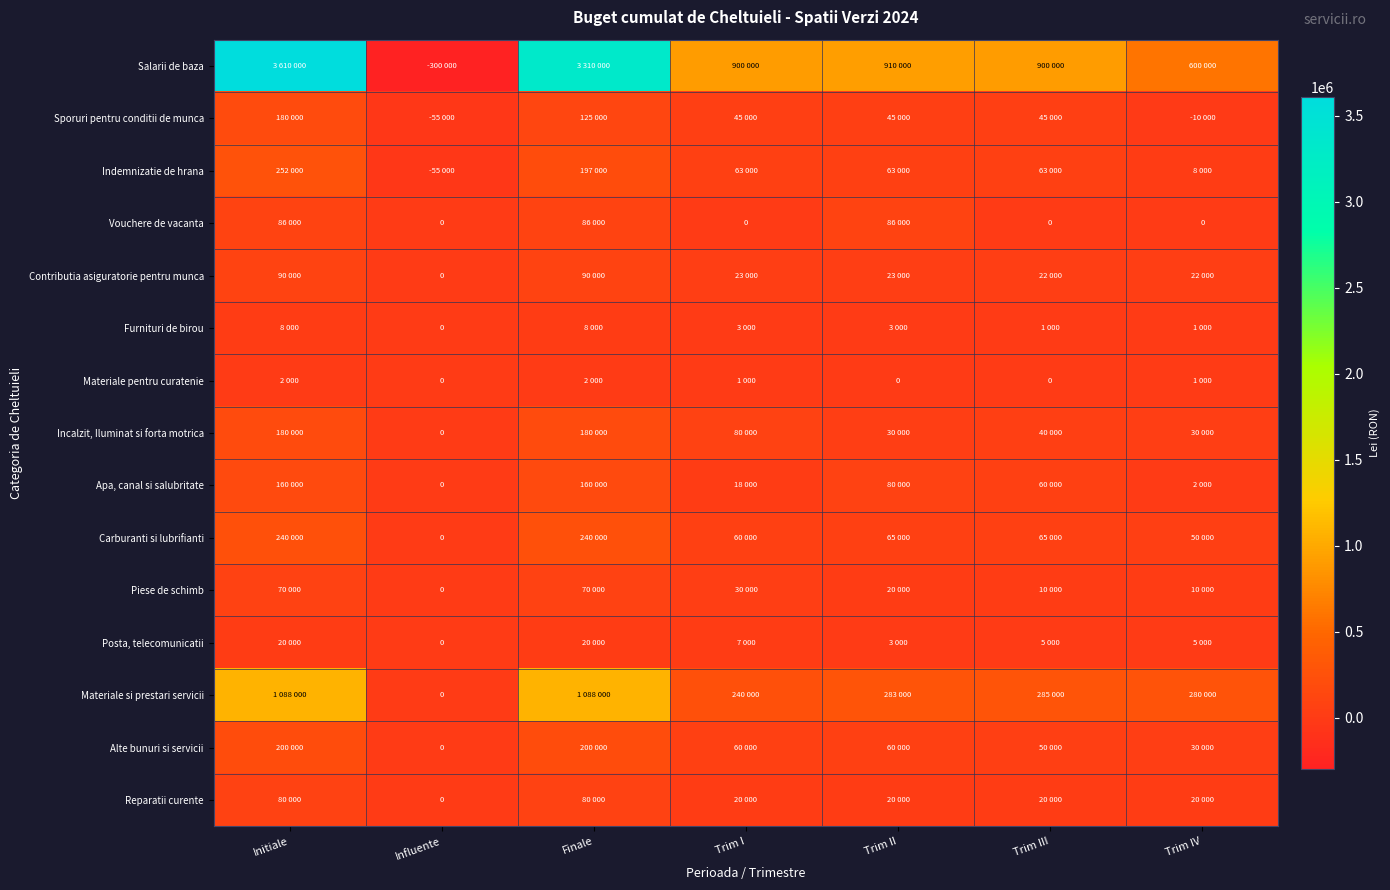

Which series has the widest spread of values?

Salarii de baza